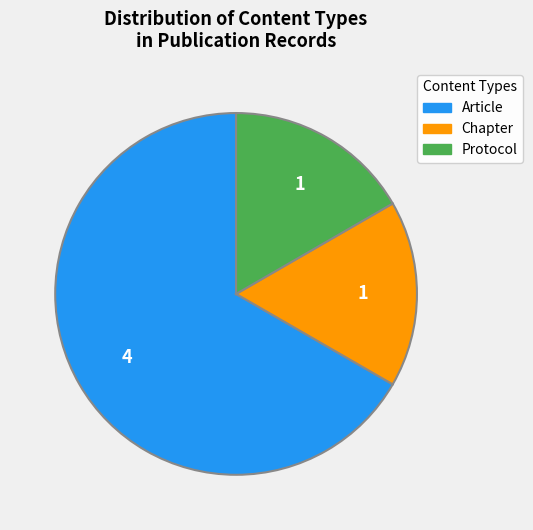

Is there any slice that represents more than half of the pie?

Yes